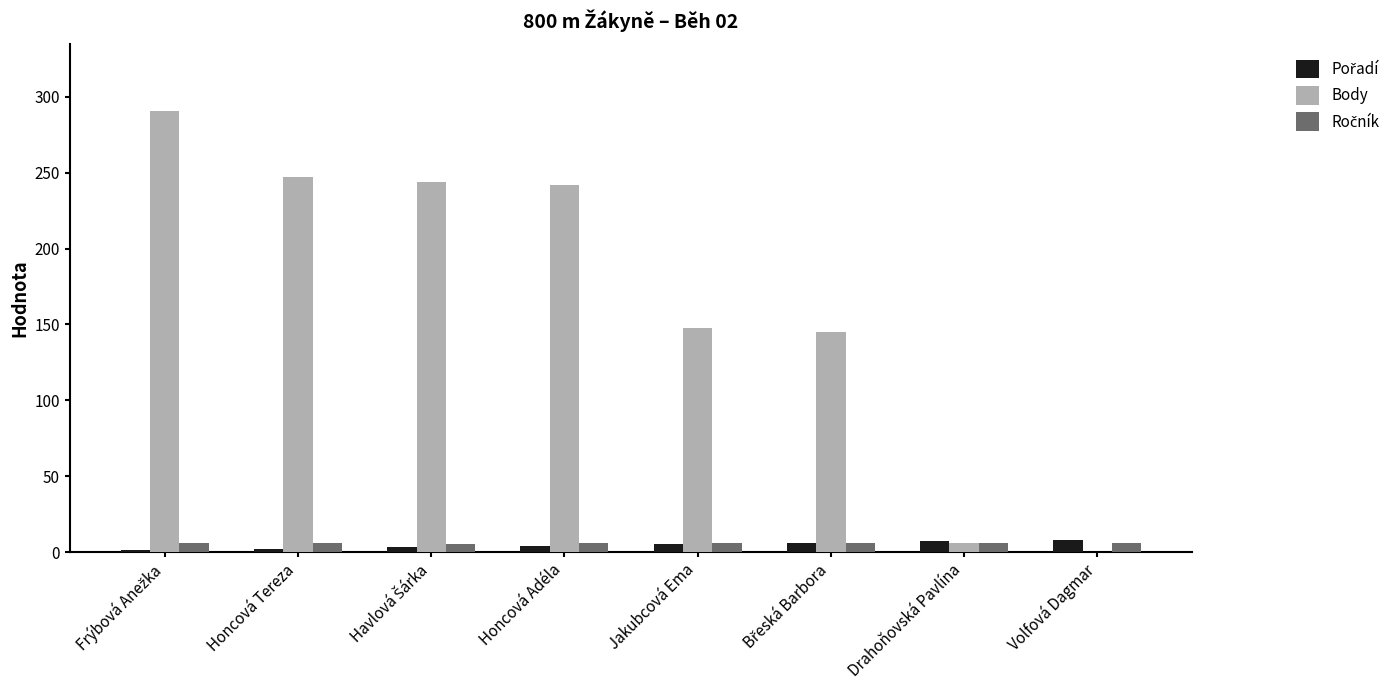

Which series has the largest total across all categories?

Body